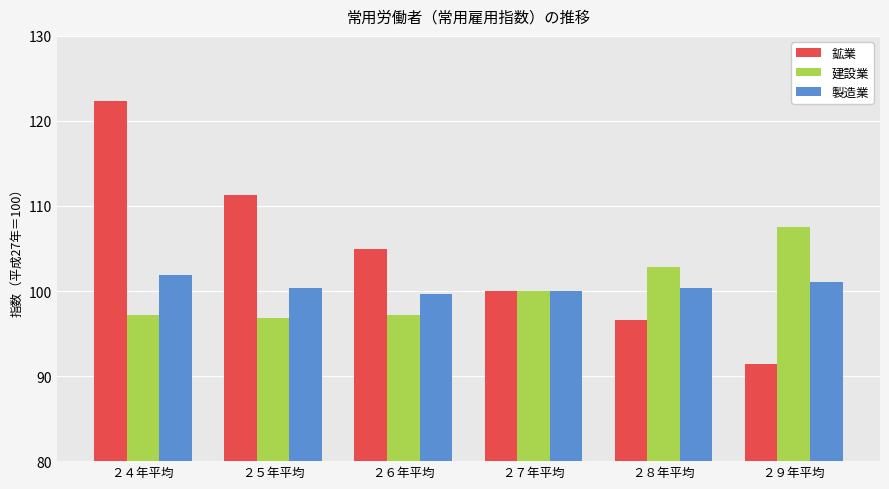

What is the label of the 6th bar from the left?

２９年平均